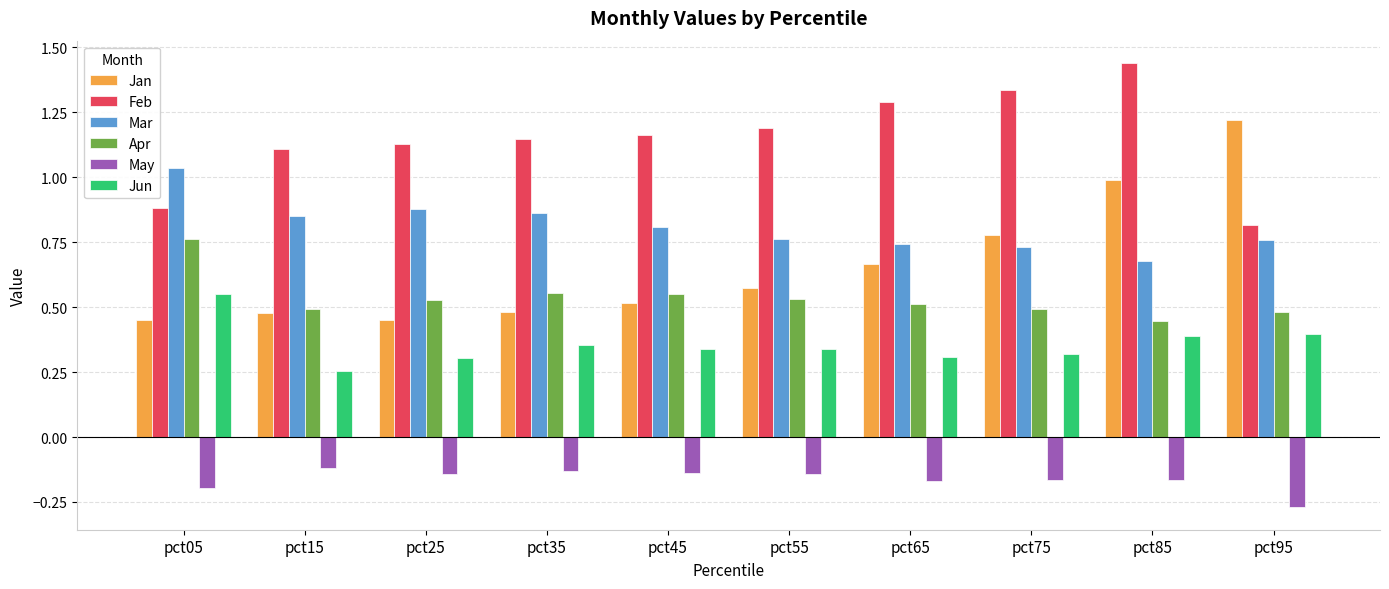

Are the bars horizontal?

No